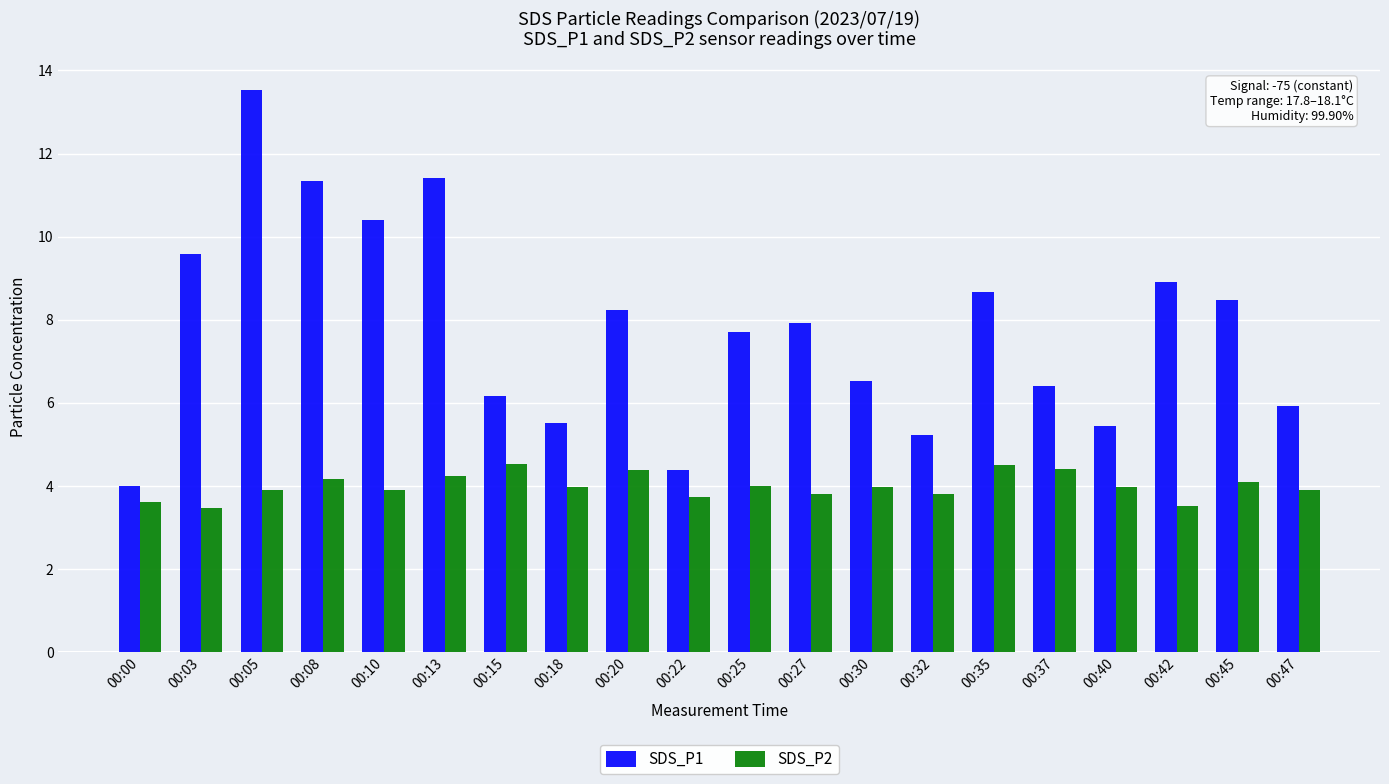

Rank the series by their maximum value, from lowest to highest.

SDS_P2, SDS_P1